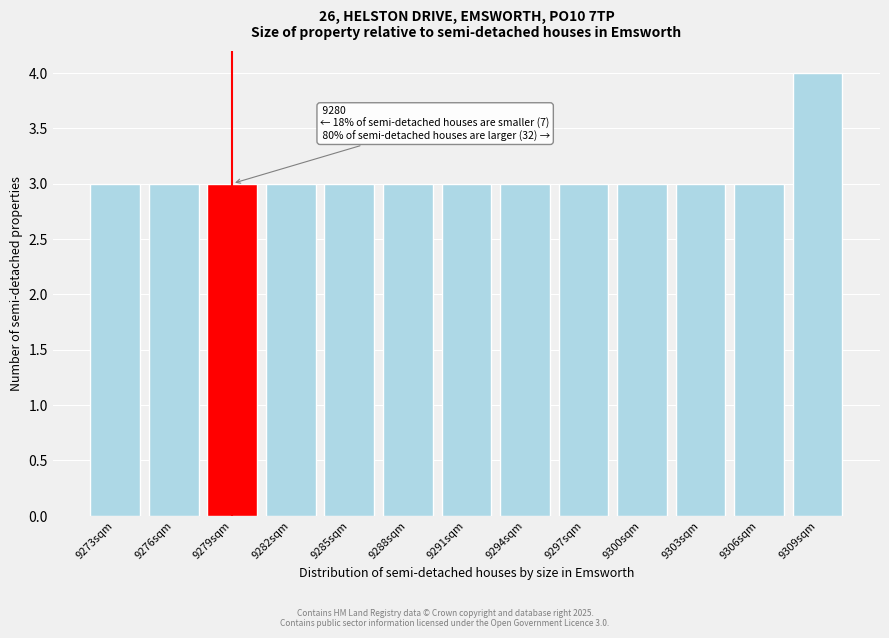

Reading left to right, what are all the values shown in this chart?

9273sqm=3	9276sqm=3	9279sqm=3	9282sqm=3	9285sqm=3	9288sqm=3	9291sqm=3	9294sqm=3	9297sqm=3	9300sqm=3	9303sqm=3	9306sqm=3	9309sqm=4